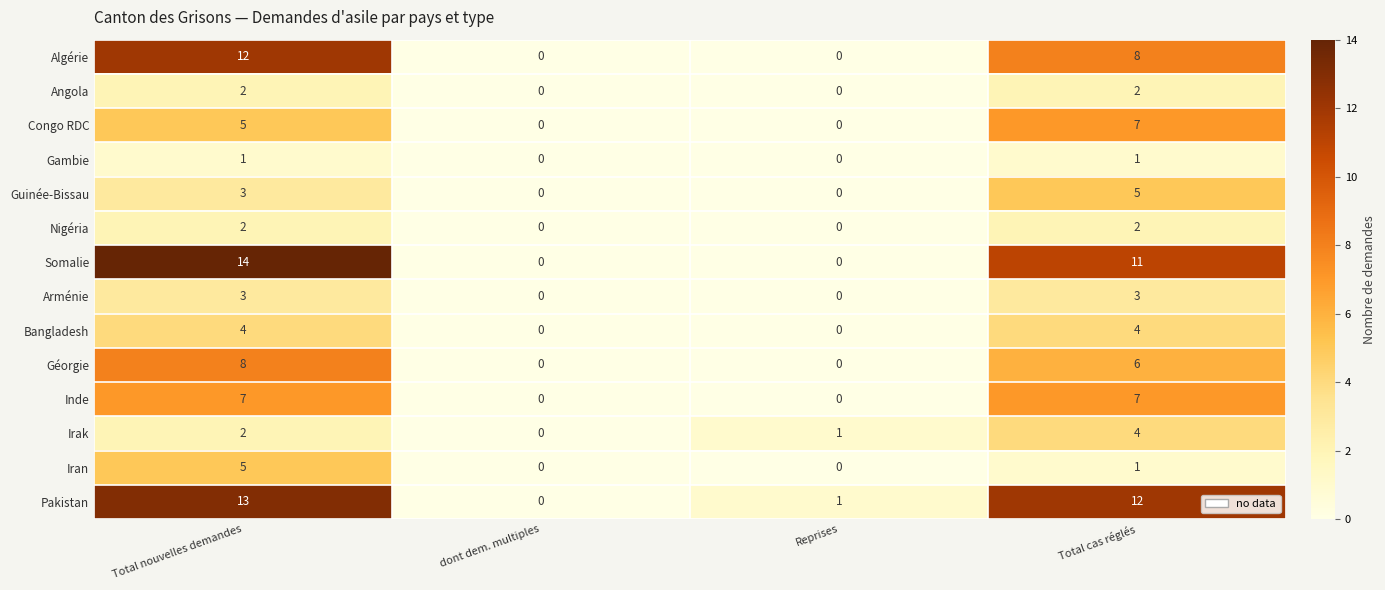

What is the sum of all Nigéria values?

4